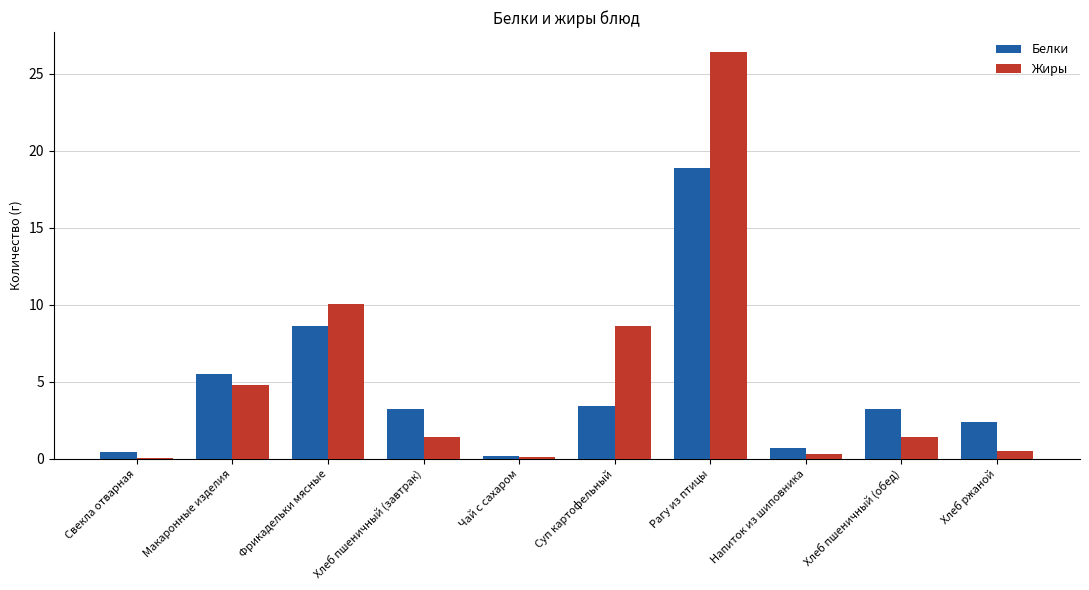

What is the average value of the Белки series?

4.7